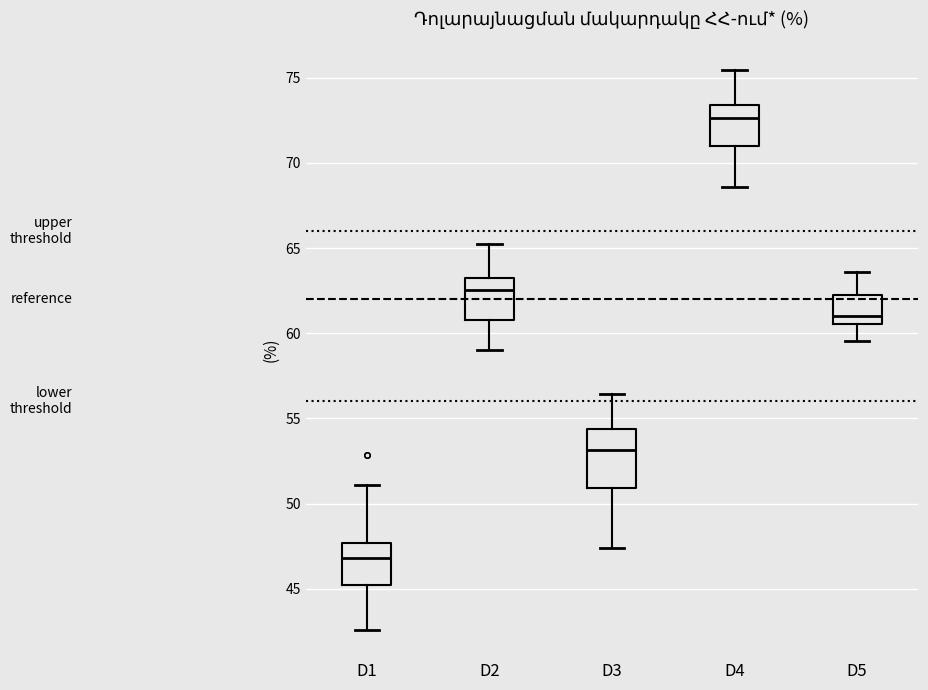

Which box has the highest median line?

D4